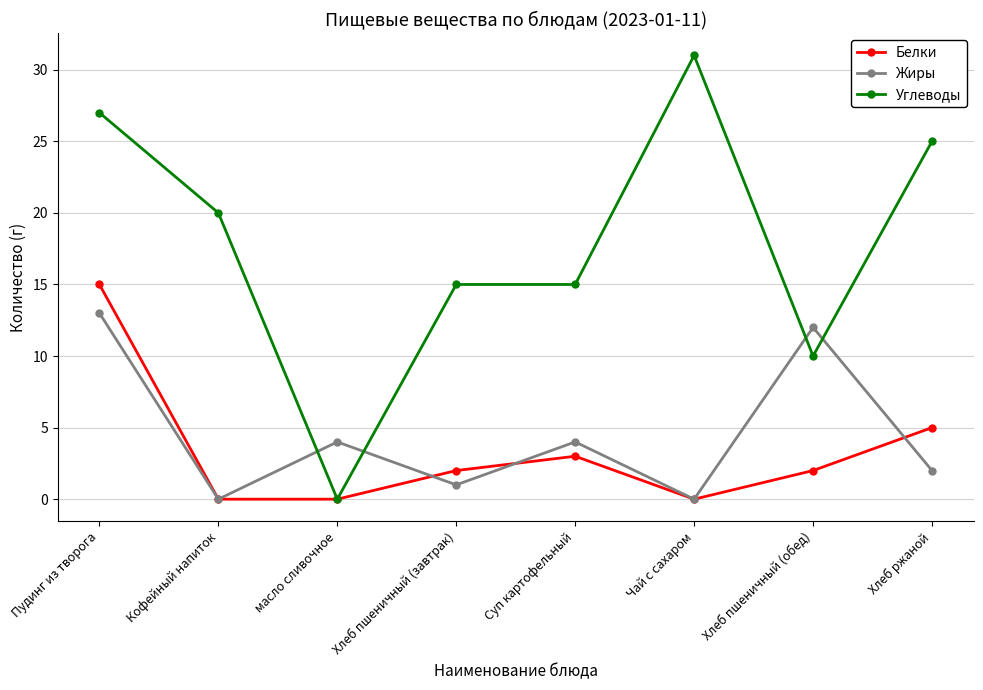

The Жиры series shows 4 at Суп картофельный. True or false?

True